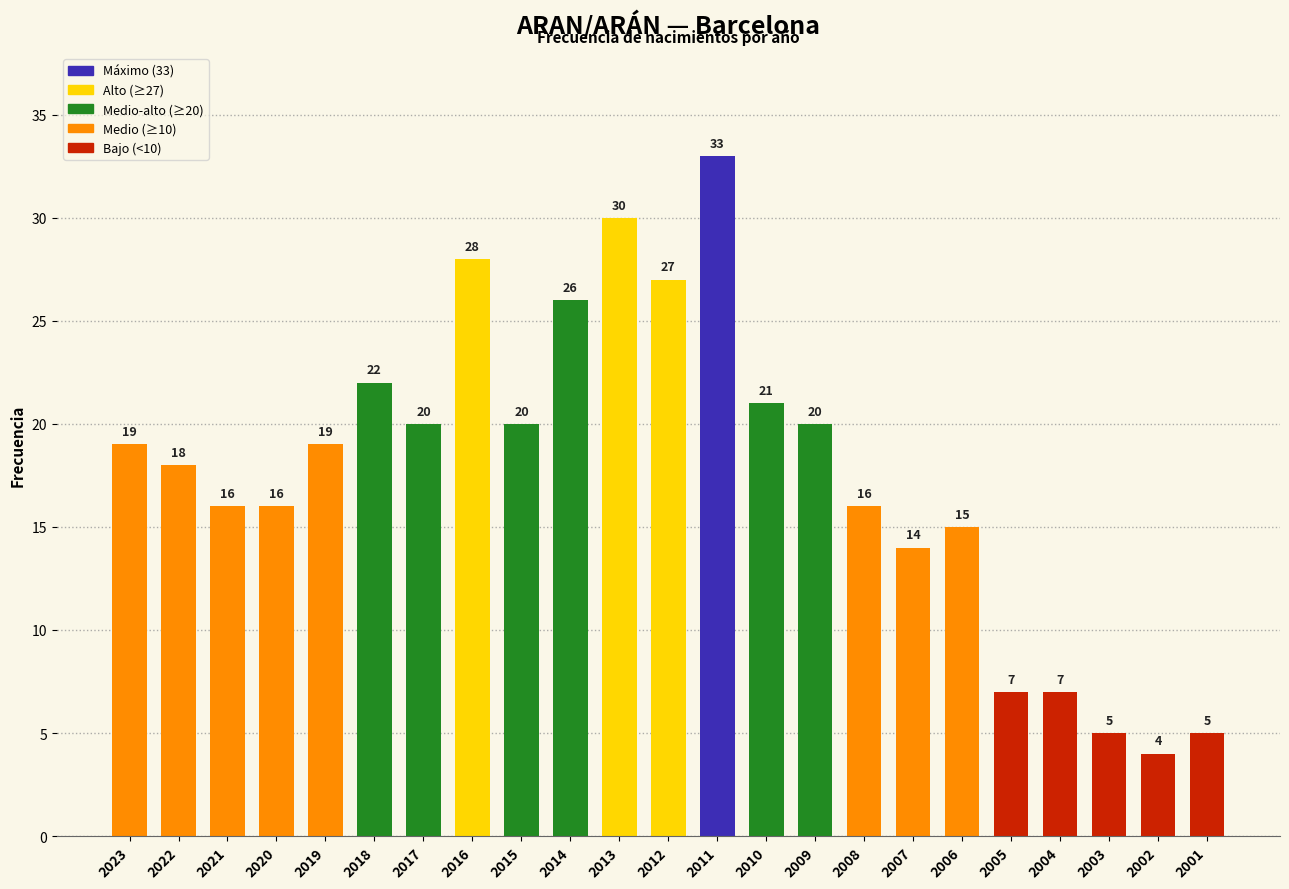

Reading right to left, list all the values displayed in this chart.

2001=5	2002=4	2003=5	2004=7	2005=7	2006=15	2007=14	2008=16	2009=20	2010=21	2011=33	2012=27	2013=30	2014=26	2015=20	2016=28	2017=20	2018=22	2019=19	2020=16	2021=16	2022=18	2023=19